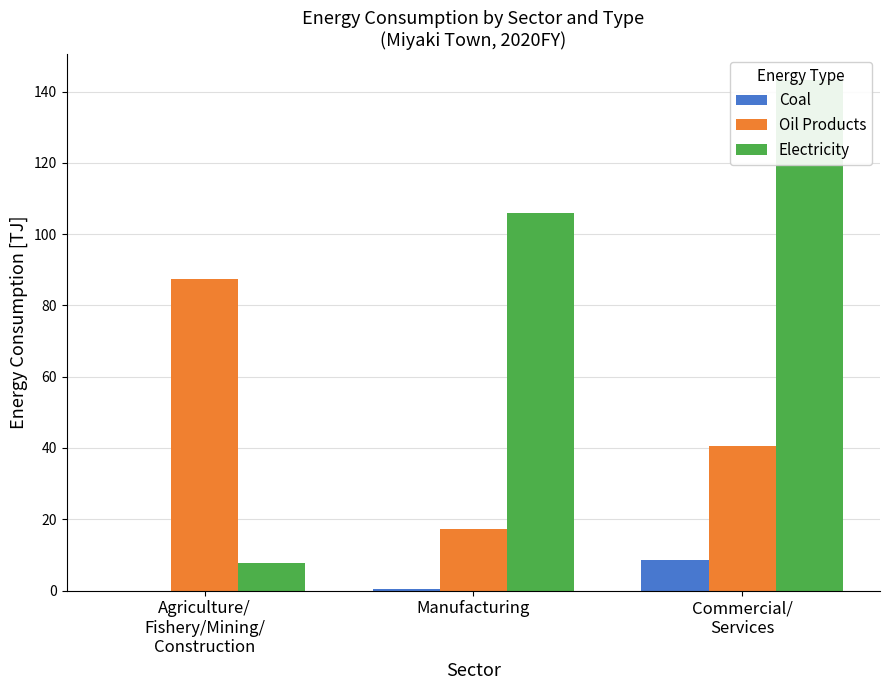

How many groups of bars are there?

3